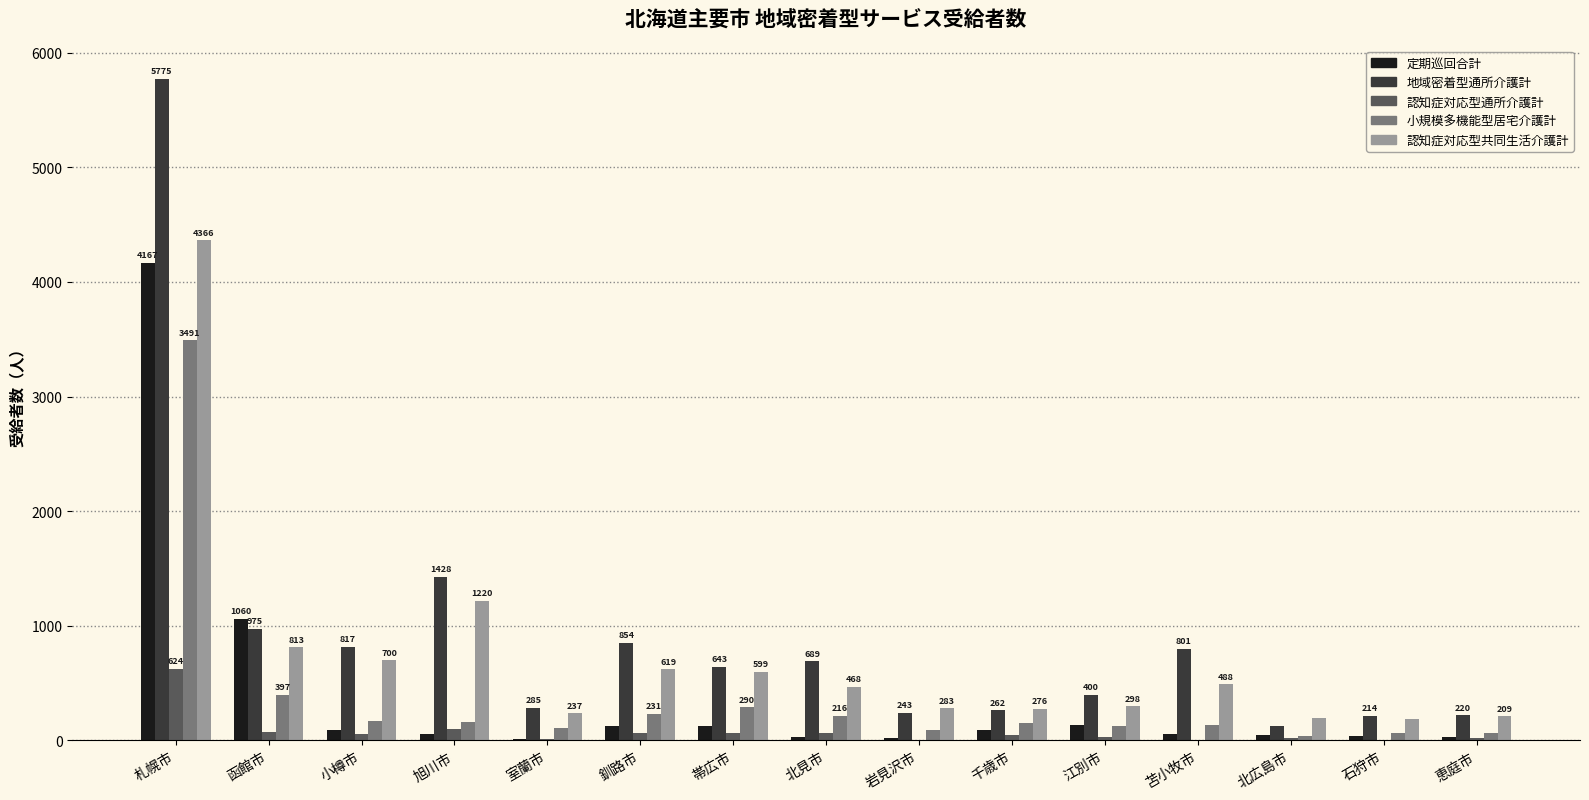

What is the highest value of the 小規模多機能型居宅介護計 series?

3491